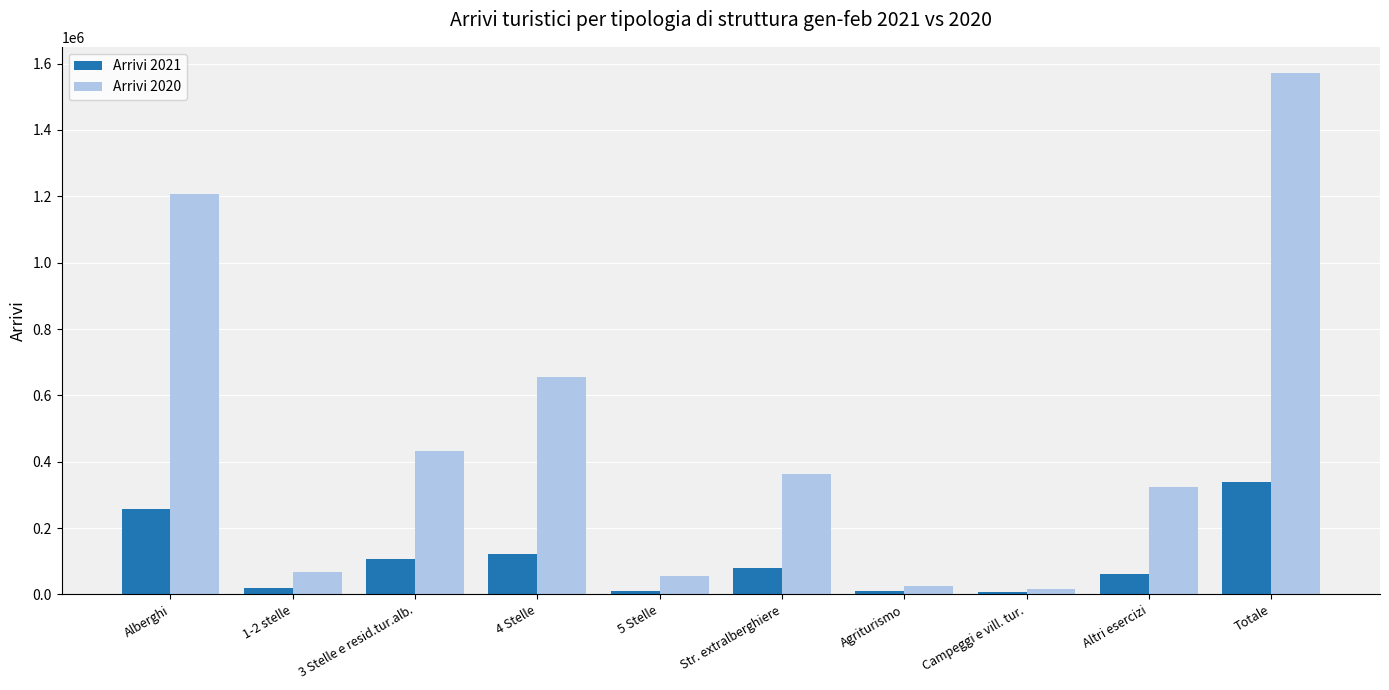

Which series has the widest spread of values?

Arrivi 2020